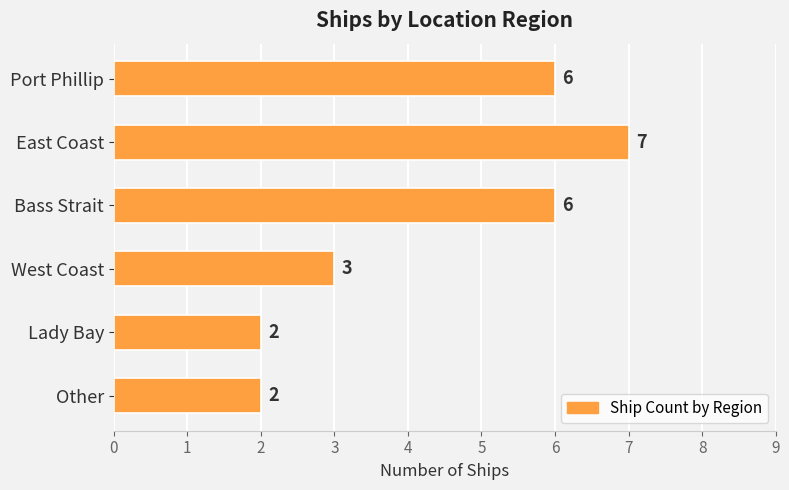

What is the minimum value shown in the chart?

2